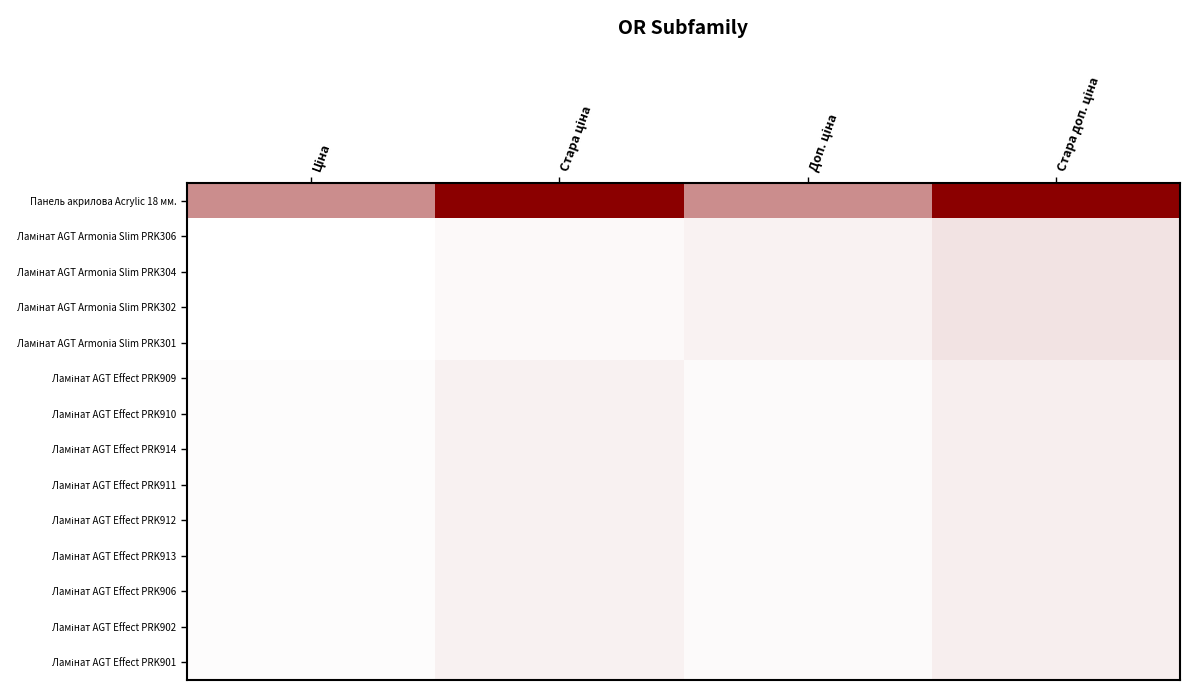

How many data points does each series have?

4